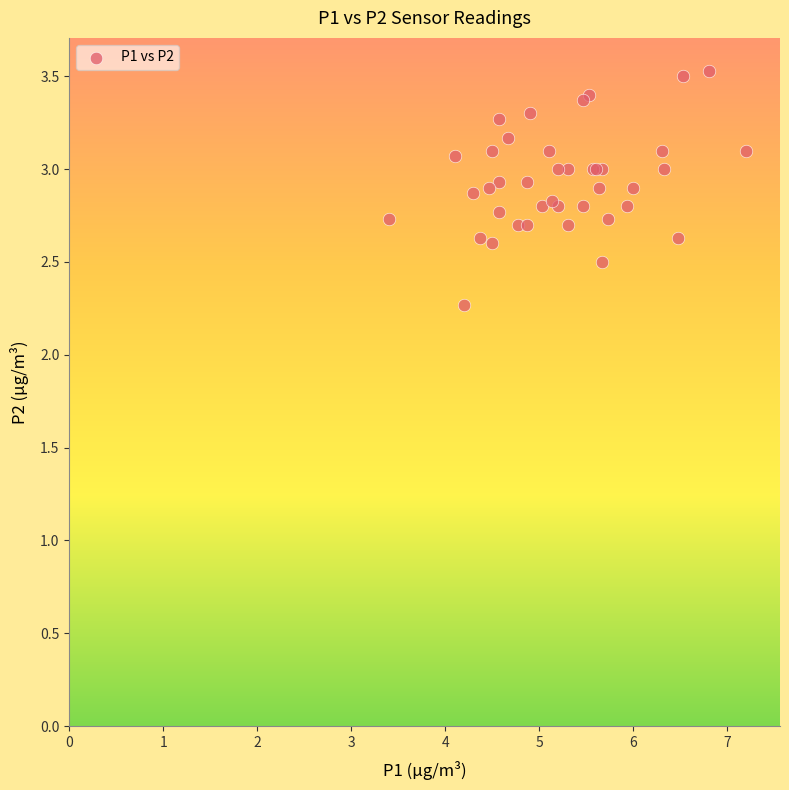

What Y value in the scatter plot is closest to 2?

2.3